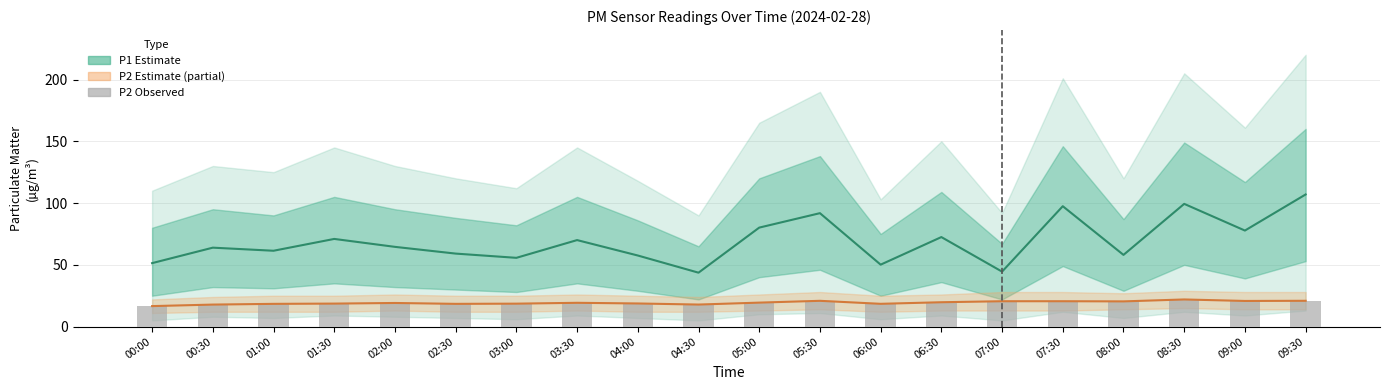

At which category is the sum across all series the highest?

09:30